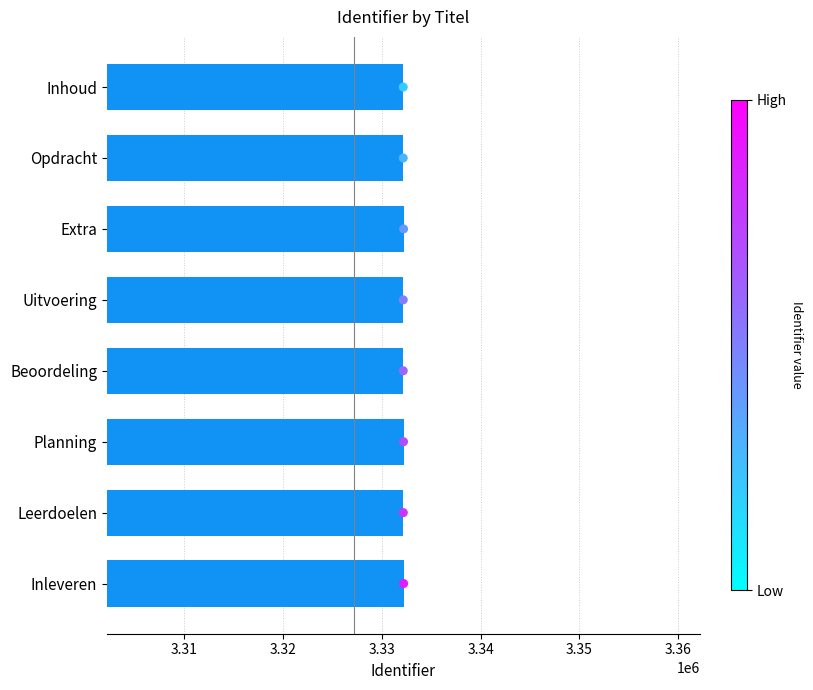

Which has a higher value, Uitvoering or Inleveren?

Inleveren